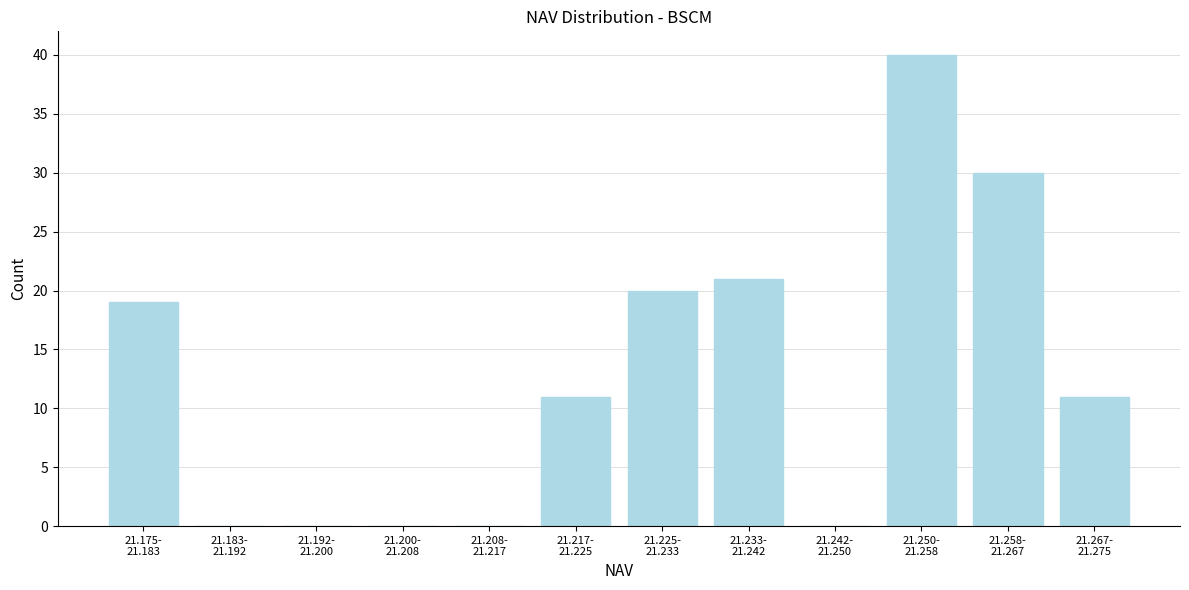

What is the greatest value displayed?

40